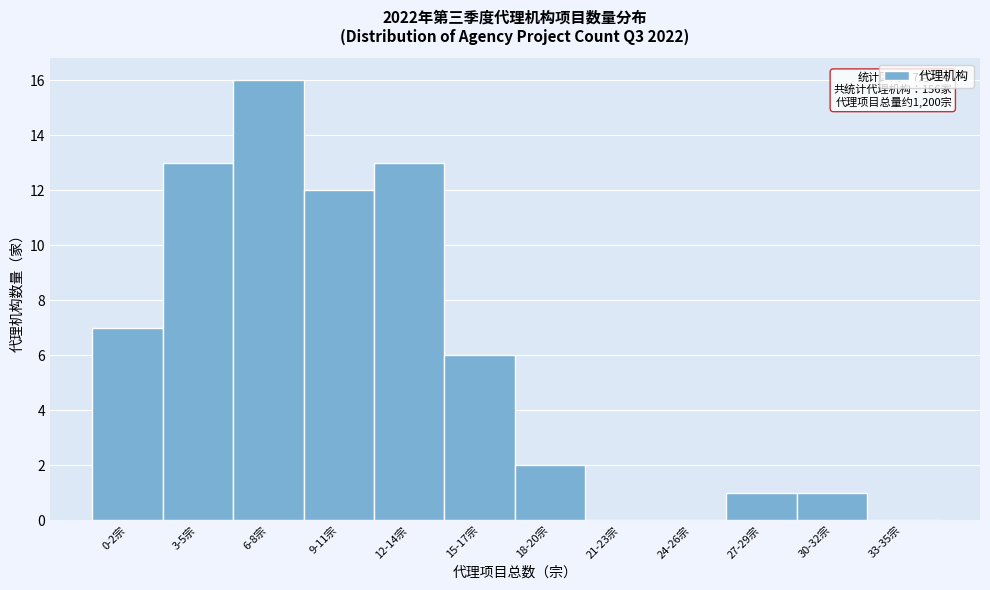

Reading left to right, list all the values displayed in this chart.

0-2宗=7	3-5宗=13	6-8宗=16	9-11宗=12	12-14宗=13	15-17宗=6	18-20宗=2	21-23宗=0	24-26宗=0	27-29宗=1	30-32宗=1	33-35宗=0